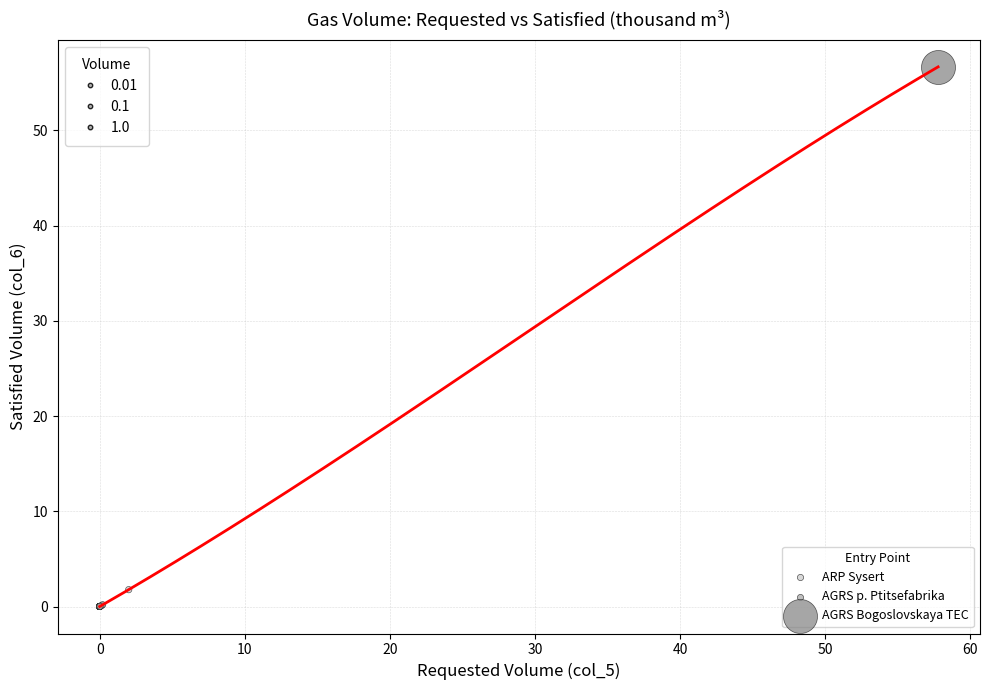

What are all the series names shown in the legend?

AGRS p. Ptitsefabrika, AGRS Bogoslovskaya TEC, ARP Sysert